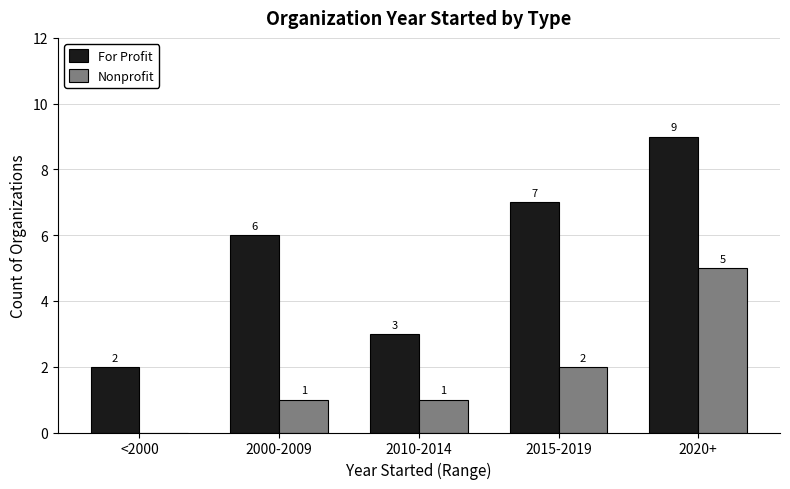

At which label is For Profit closest to 5?

2000-2009